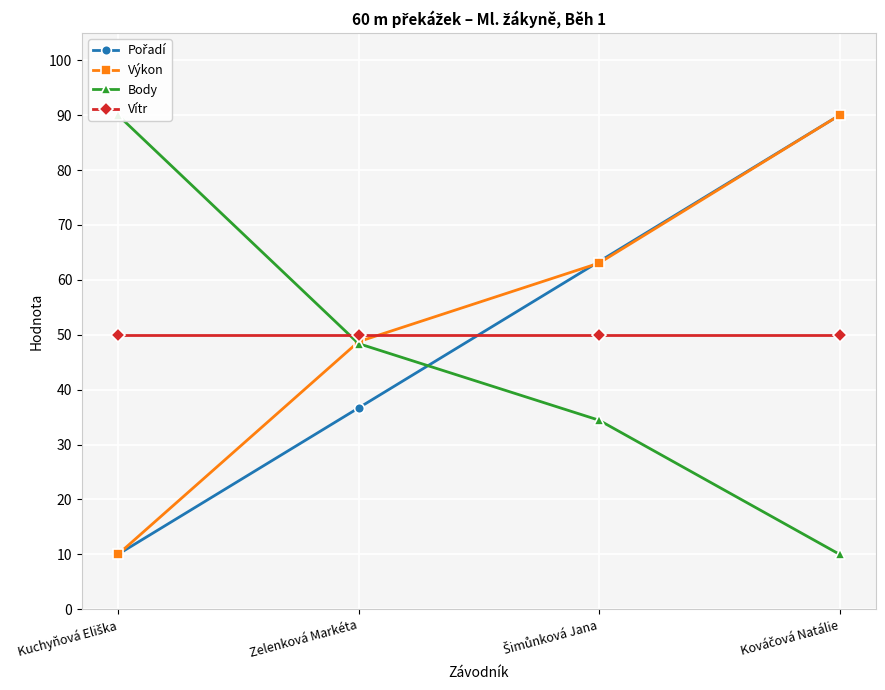

Reading right to left, list all the values displayed in this chart.

Pořadí: Kováčová Natálie=90.0	Šimůnková Jana=63.3	Zelenková Markéta=36.7	Kuchyňová Eliška=10.0
Výkon: Kováčová Natálie=90.0	Šimůnková Jana=63.1	Zelenková Markéta=48.7	Kuchyňová Eliška=10.0
Body: Kováčová Natálie=10.0	Šimůnková Jana=34.4	Zelenková Markéta=48.4	Kuchyňová Eliška=90.0
Vítr: Kováčová Natálie=50.0	Šimůnková Jana=50.0	Zelenková Markéta=50.0	Kuchyňová Eliška=50.0